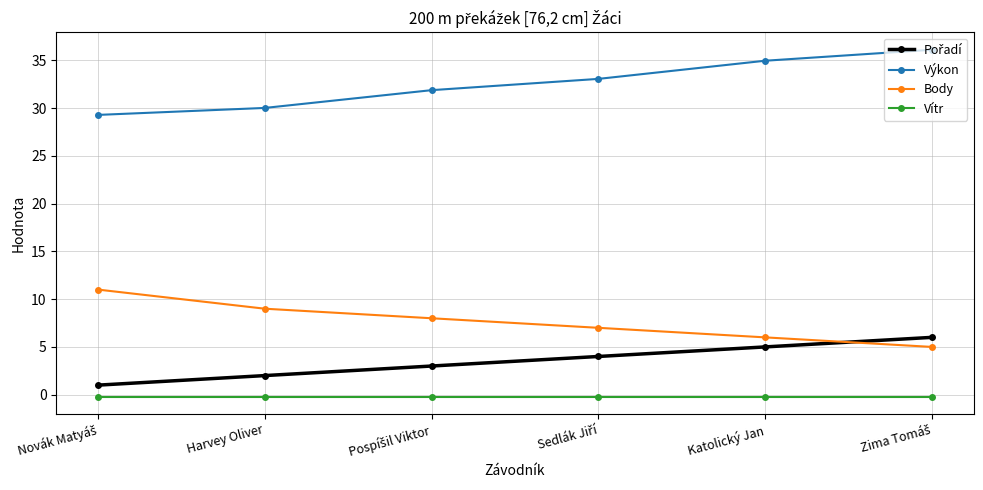

True or false: Body and Vítr cross at least once.

False